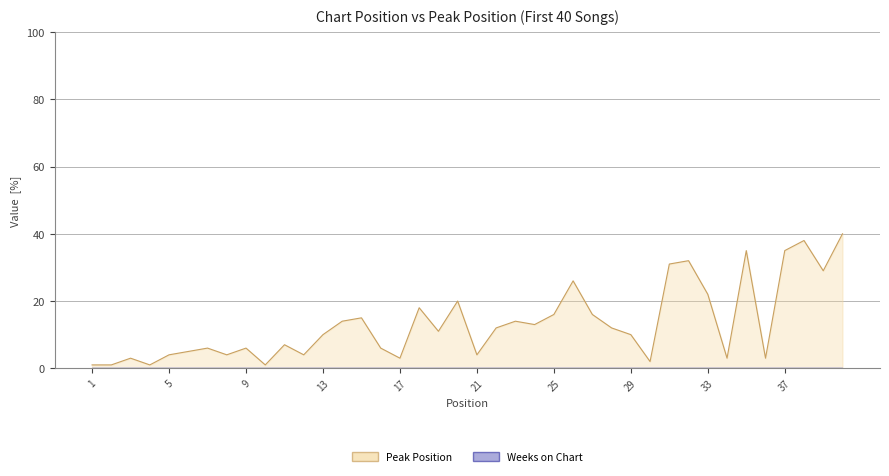

How many lines are shown in the chart?

2